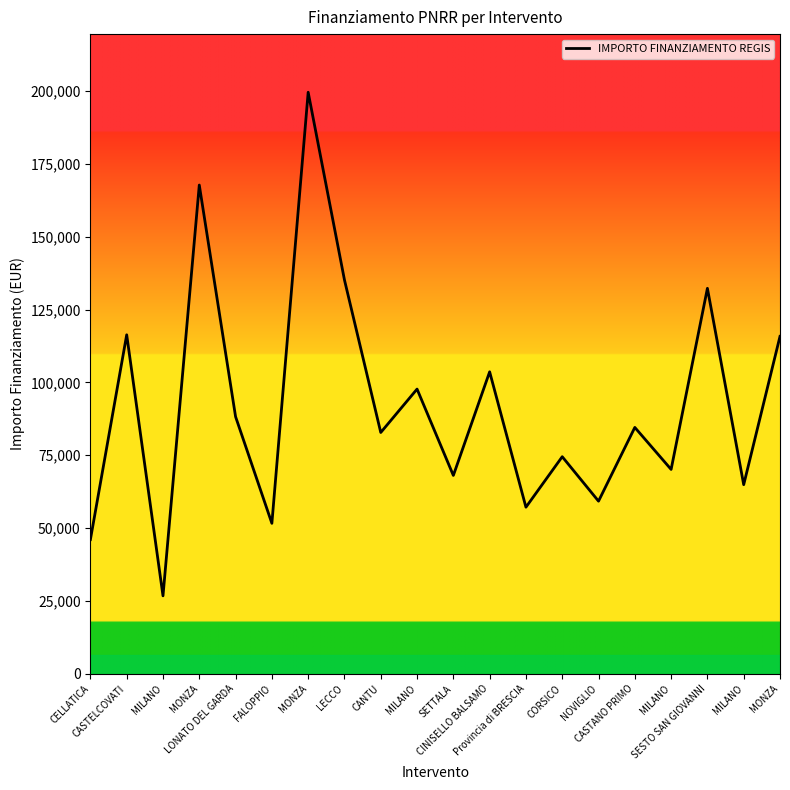

Where is the first local maximum?

CASTELCOVATI